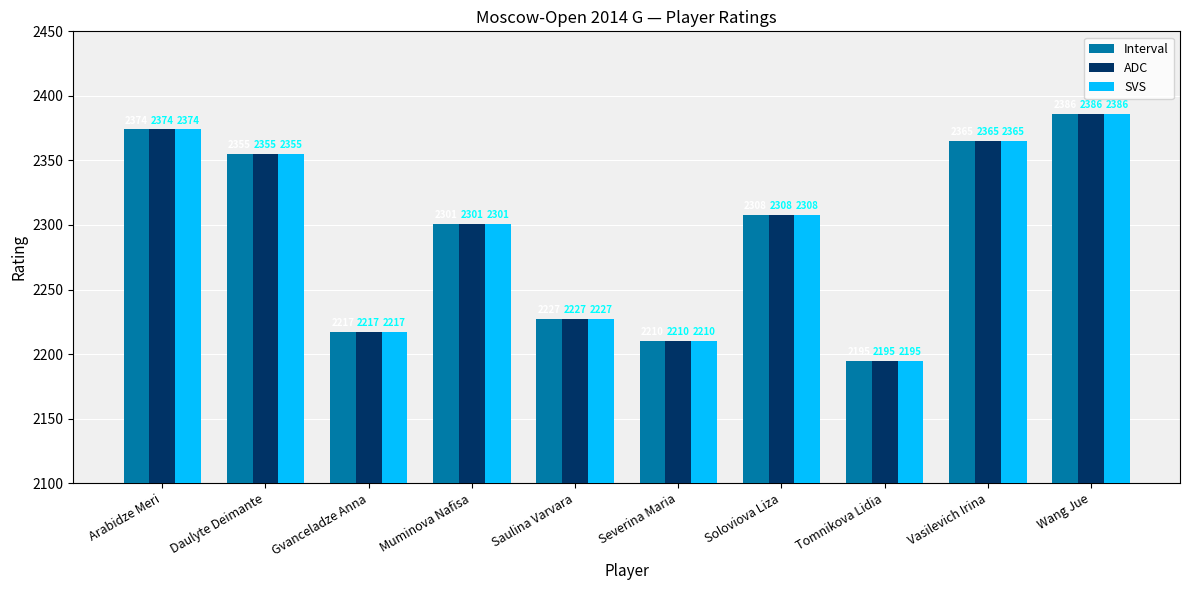

Reading left to right, list all the values displayed in this chart.

Interval: 2374	2355	2217	2301	2227	2210	2308	2195	2365	2386
ADC: 2374	2355	2217	2301	2227	2210	2308	2195	2365	2386
SVS: 2374	2355	2217	2301	2227	2210	2308	2195	2365	2386